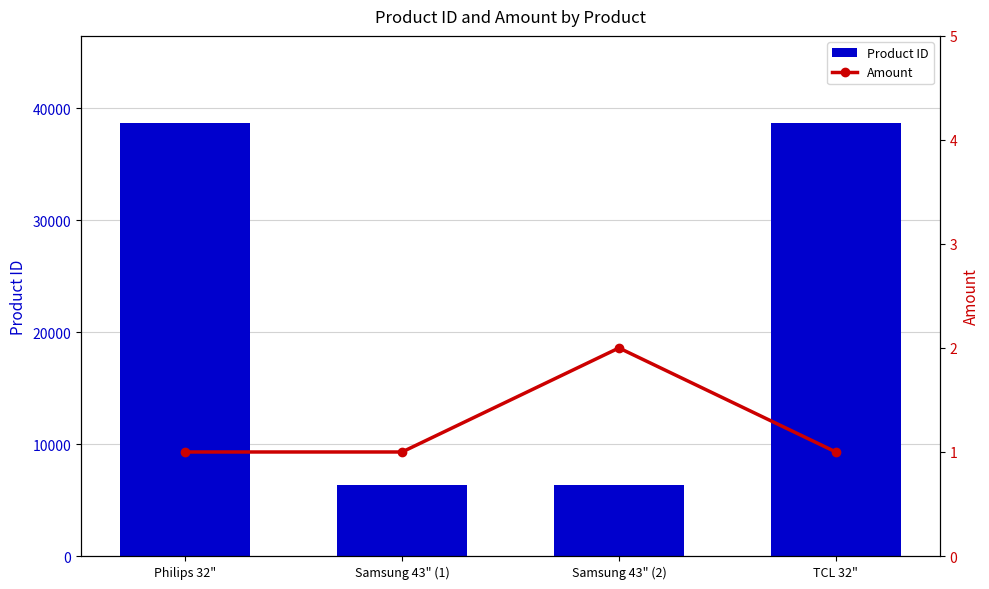

At which category is the sum across all series the highest?

TCL 32"